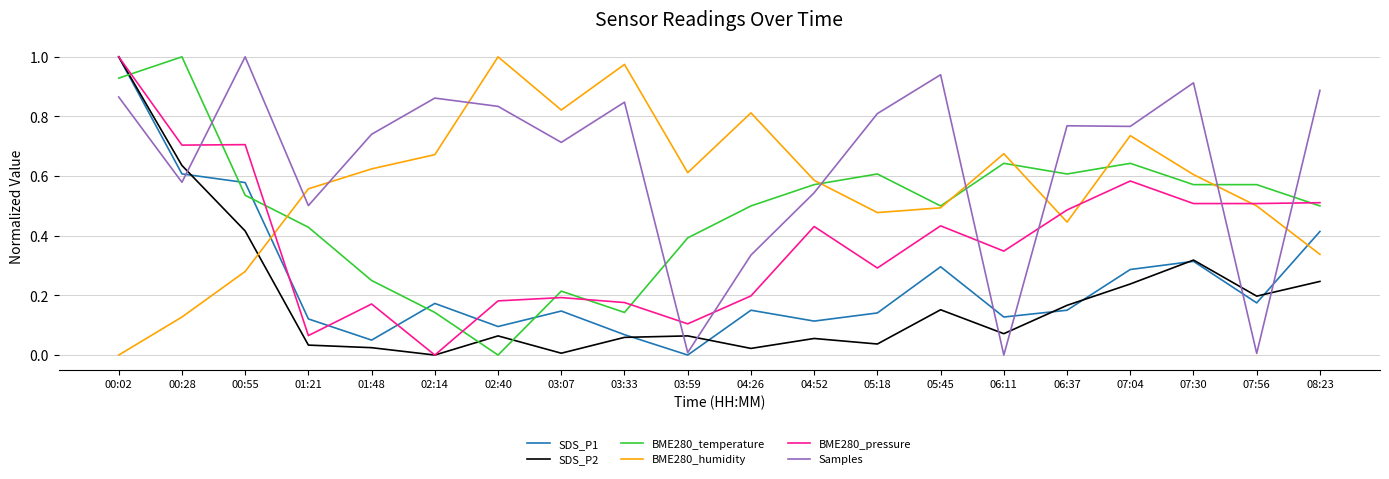

Between 00:28 and 05:18, which series saw the biggest shift?

SDS_P2